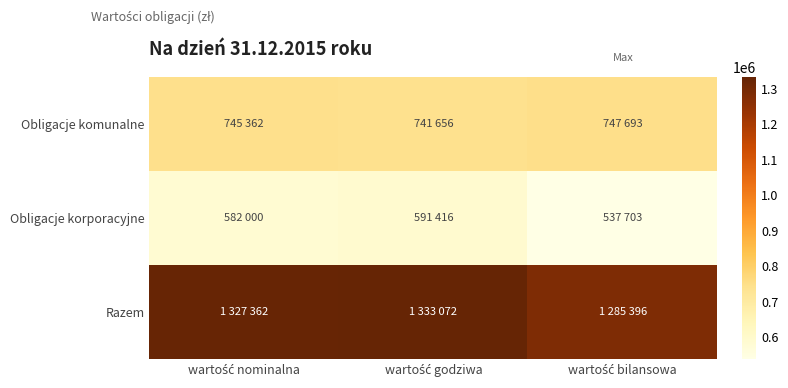

What is the spread (max minus min) of values at wartość godziwa?

741656